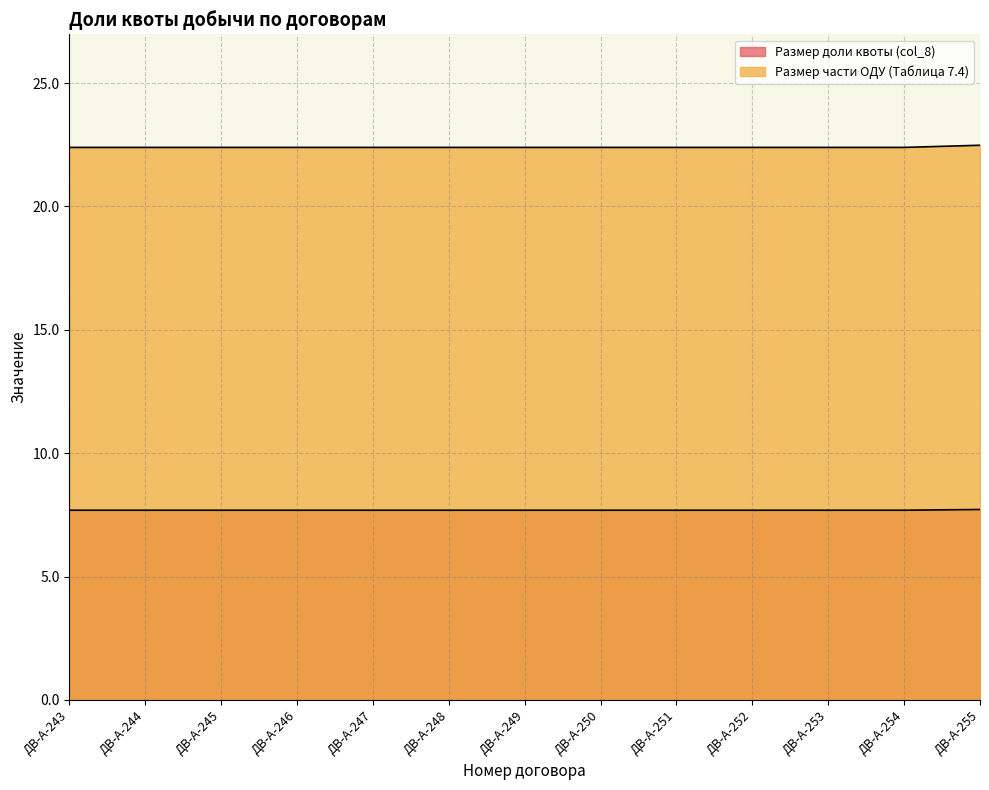

Reading left to right, extract all data points from this chart.

Размер доли квоты (col_8): 7.7	7.7	7.7	7.7	7.7	7.7	7.7	7.7	7.7	7.7	7.7	7.7	7.7
Размер части ОДУ (Таблица 7.4): 22.4	22.4	22.4	22.4	22.4	22.4	22.4	22.4	22.4	22.4	22.4	22.4	22.5